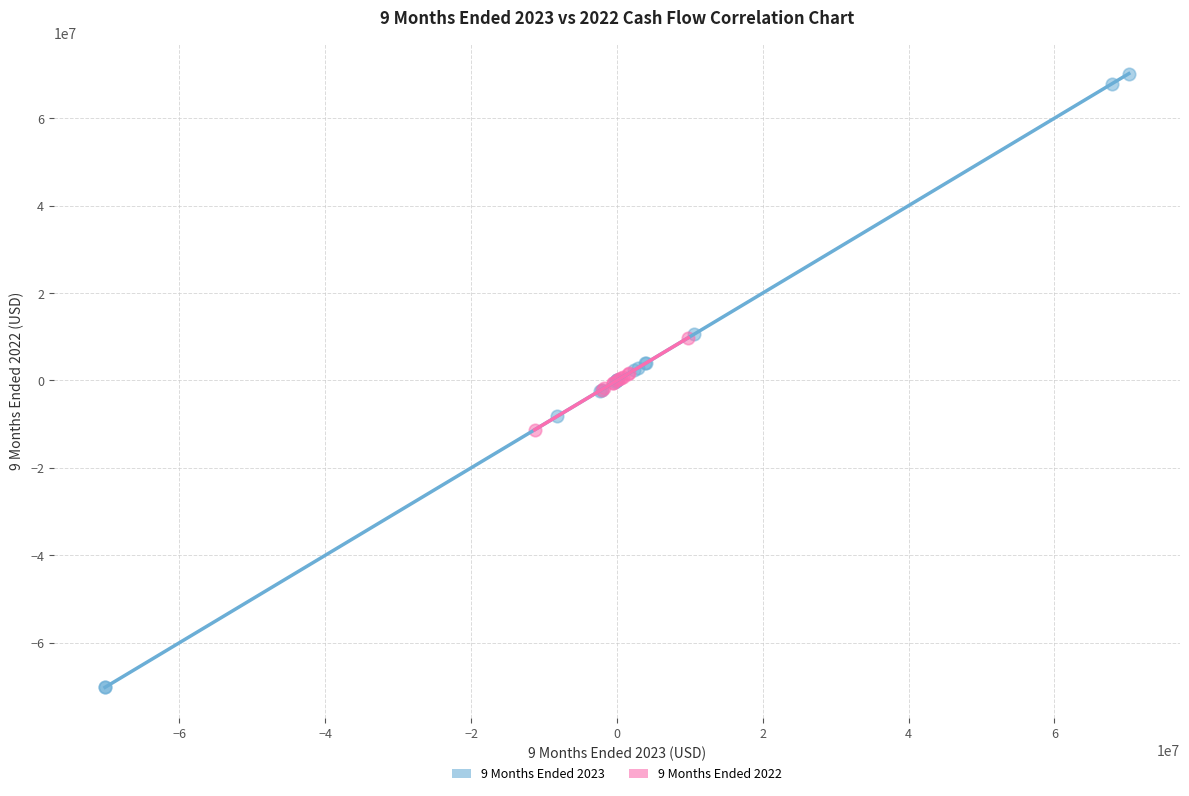

Which series contains the lowest Y value?

9 Months Ended 2023